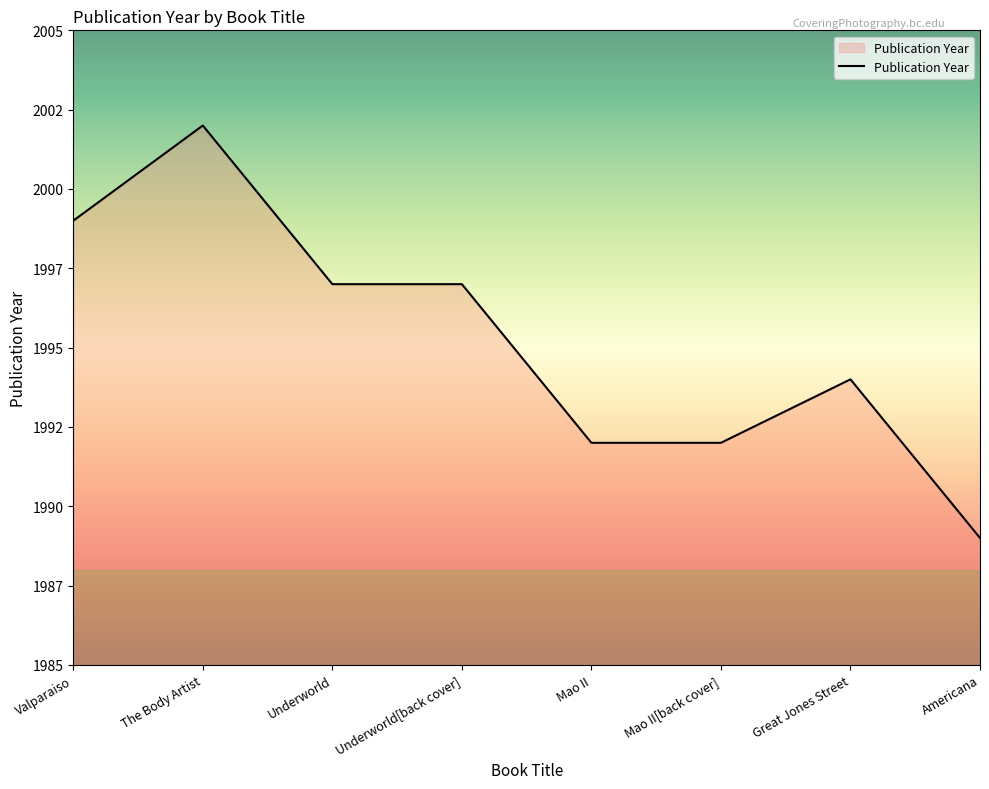

Is this an area chart (filled region under the line)?

Yes